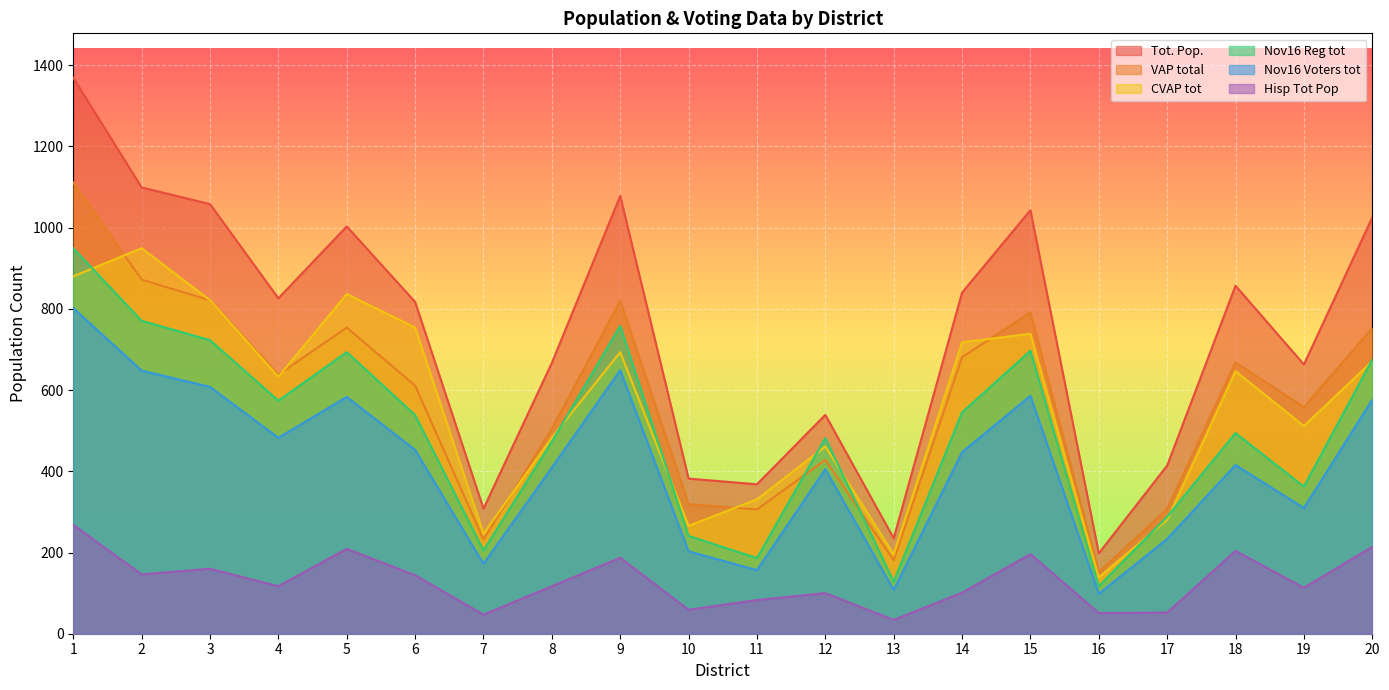

True or false: Hisp Tot Pop has a value of 41.0 at 10.

False